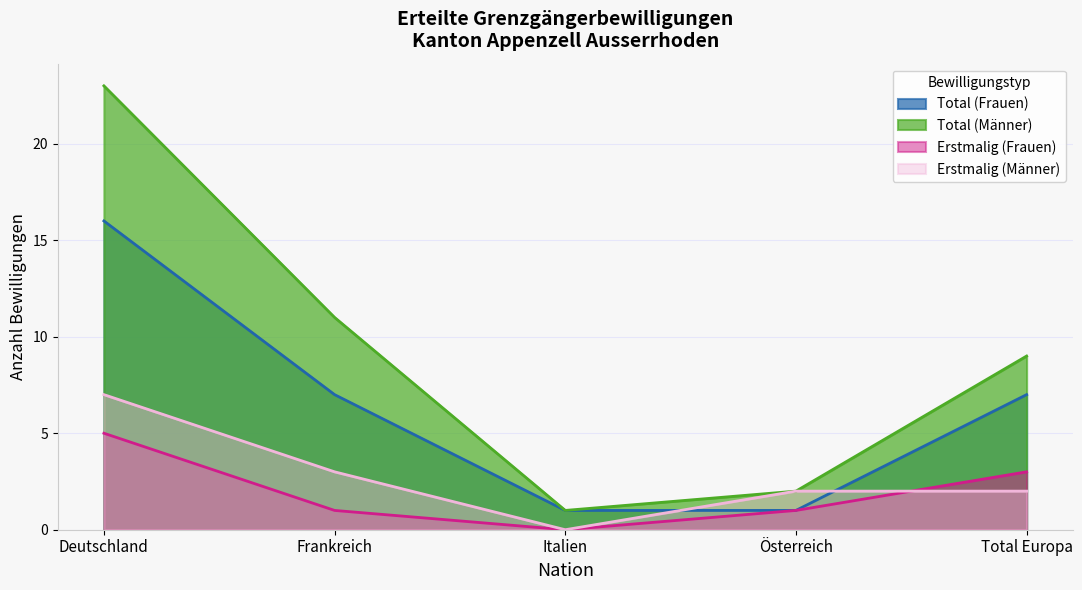

Reading left to right, list all the values displayed in this chart.

Total (Frauen): 16	7	1	1	7
Total (Männer): 23	11	1	2	9
Erstmalig (Frauen): 5	1	0	1	3
Erstmalig (Männer): 7	3	0	2	2